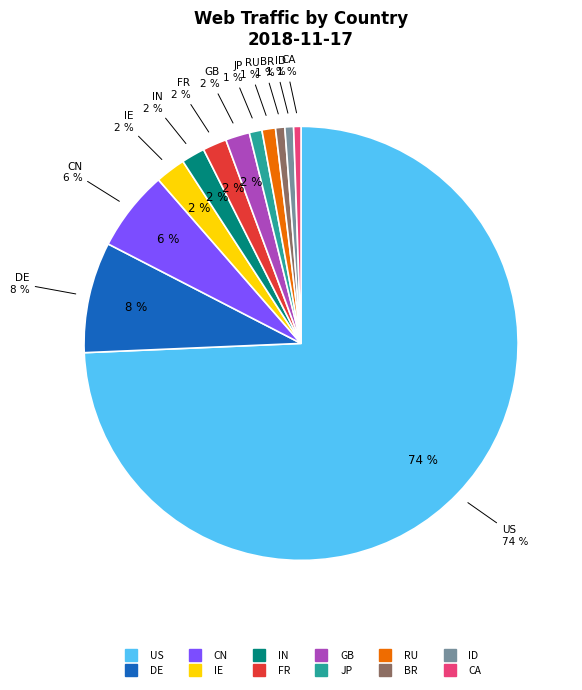

Which category accounts for the majority?

US